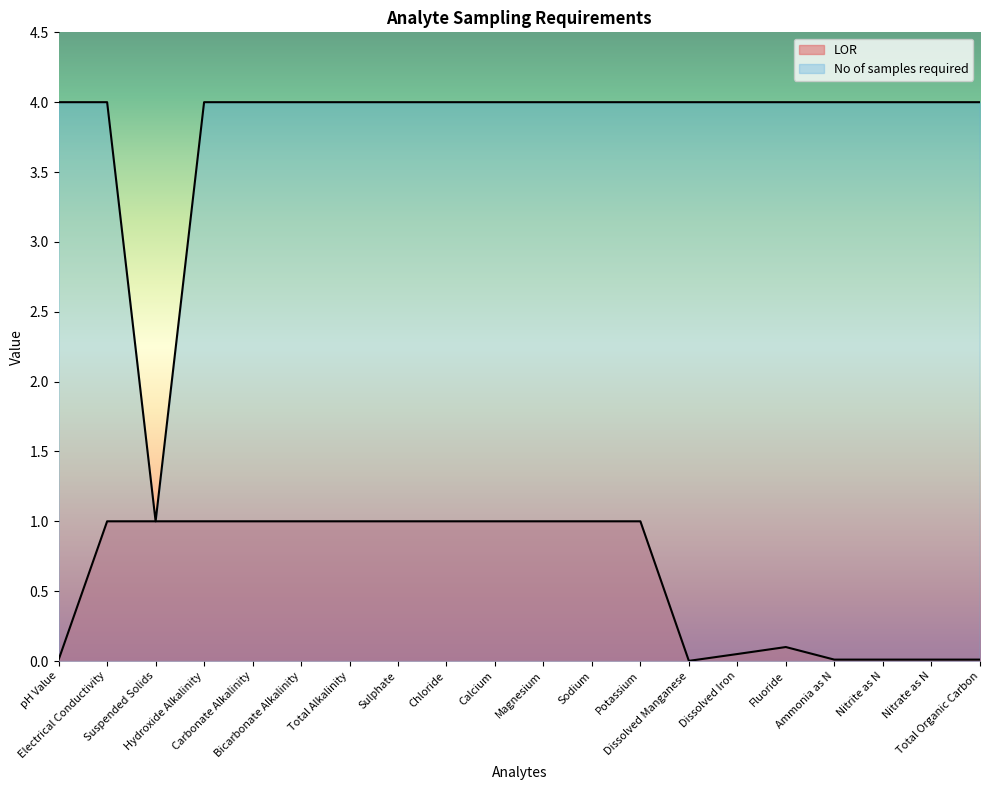

Which series has the largest range (max minus min)?

No of samples required